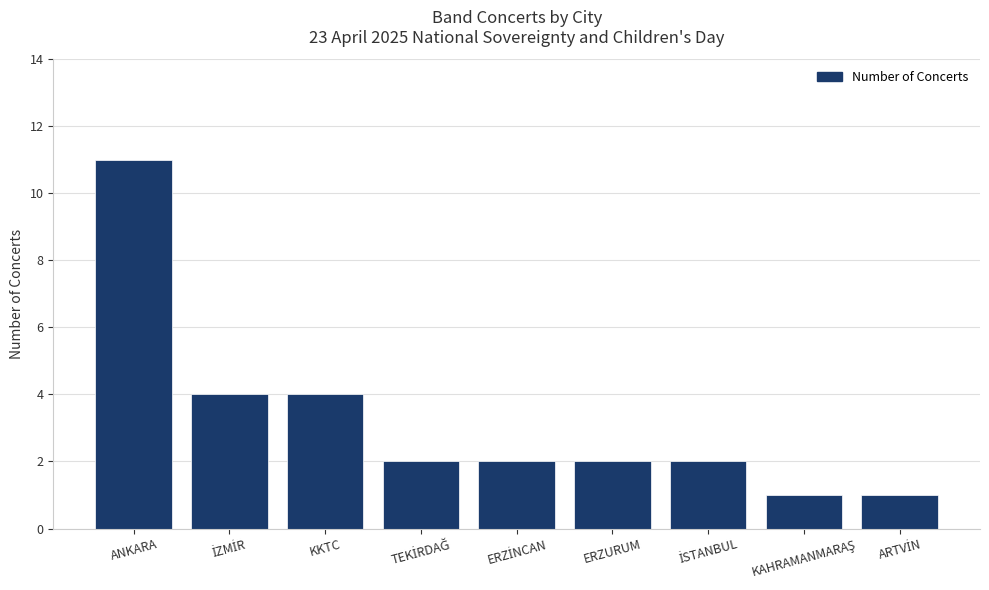

How many bars are there in total?

9